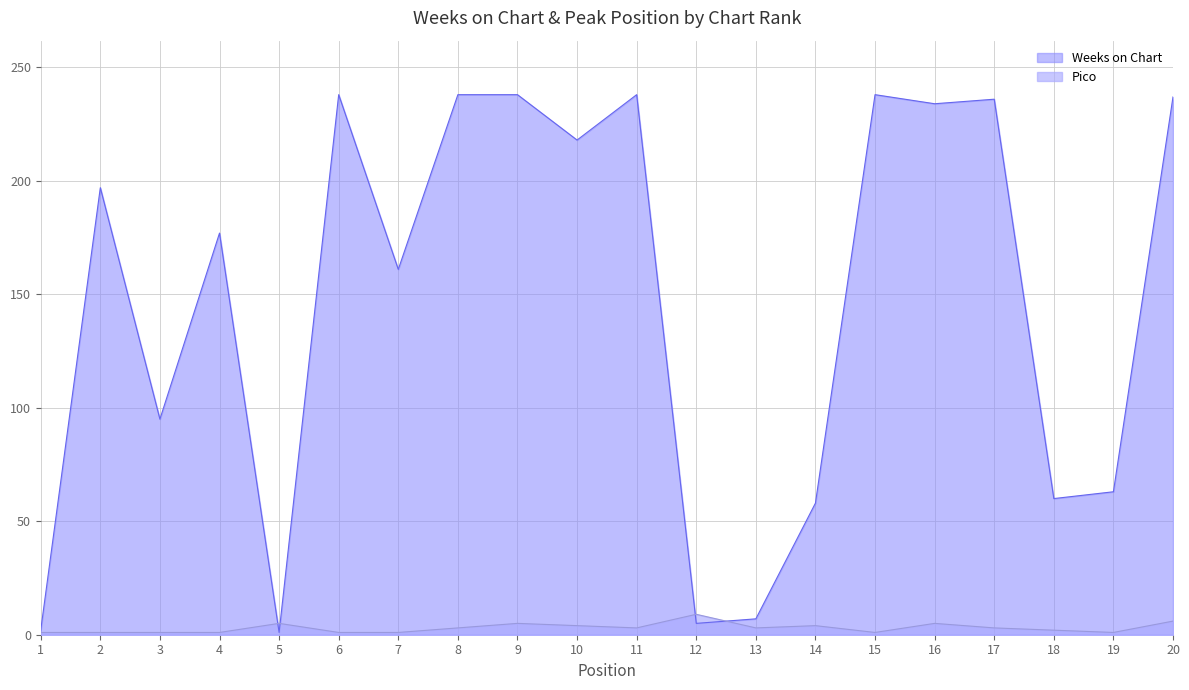

How many interior local peaks does the Pico series have?

5